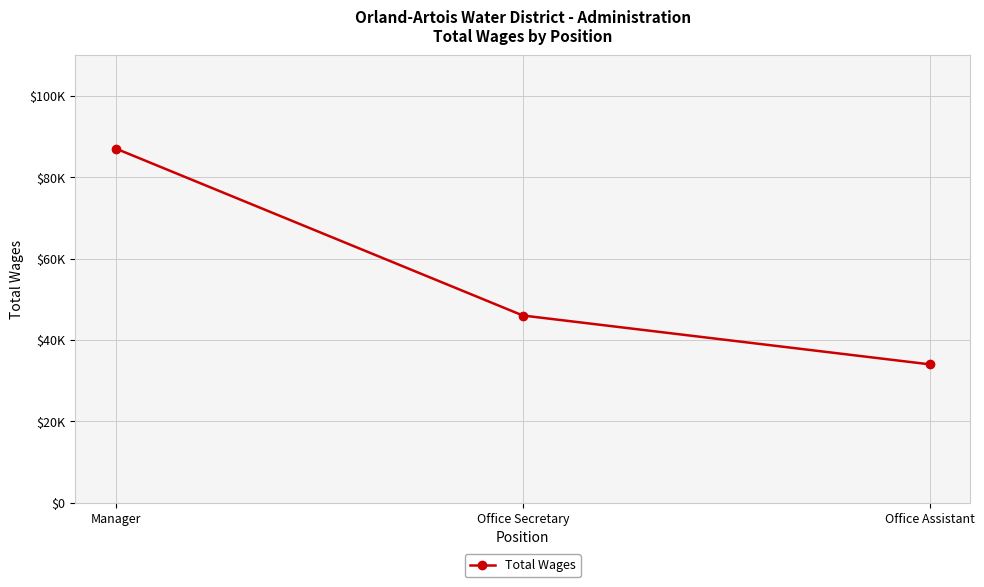

Which label corresponds to the smallest value in the chart?

Office Assistant